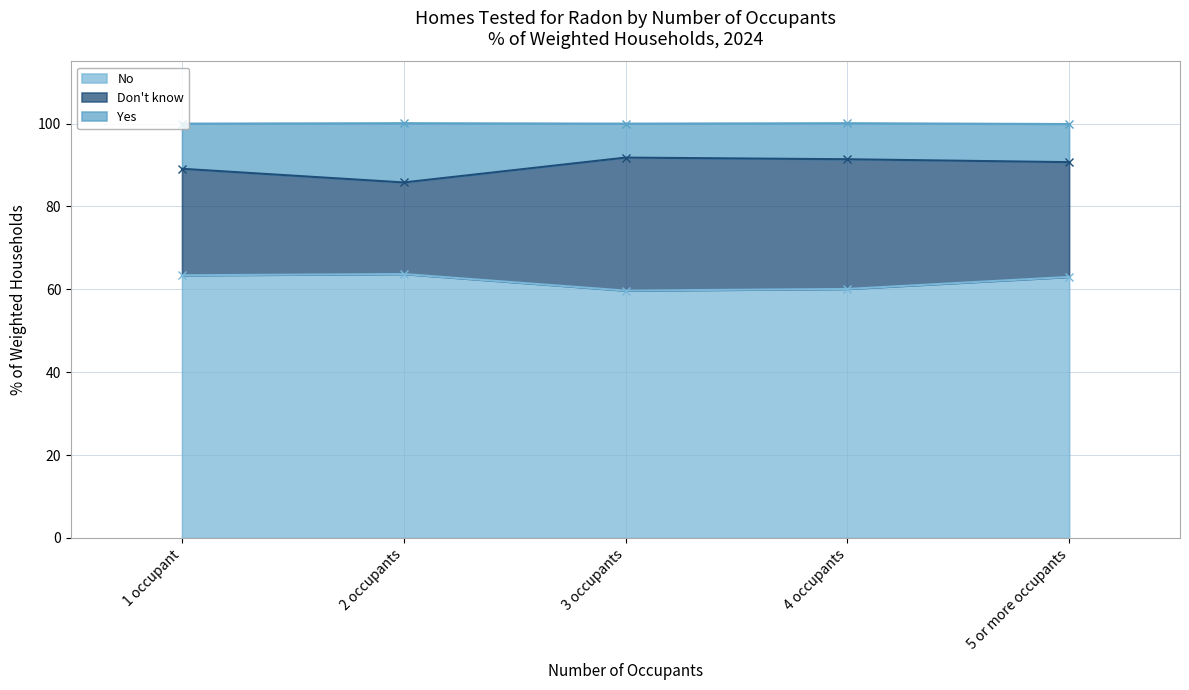

What is the label of the 3rd point from the left?

3 occupants